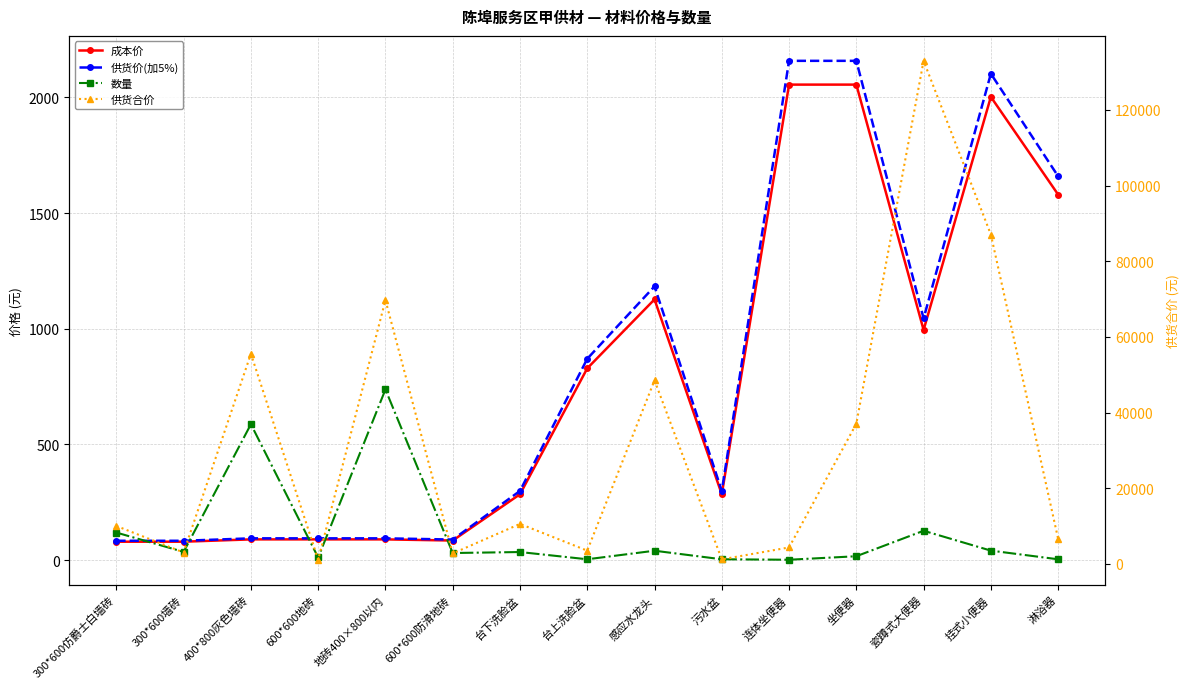

Does the chart have visible grid lines?

Yes